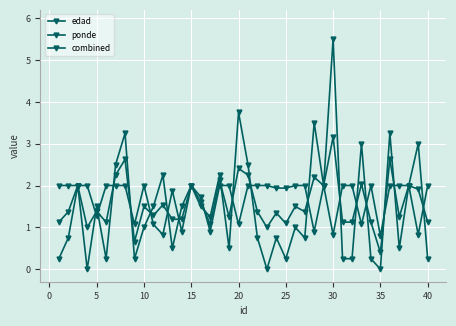

How many distinct data groups are displayed?

3